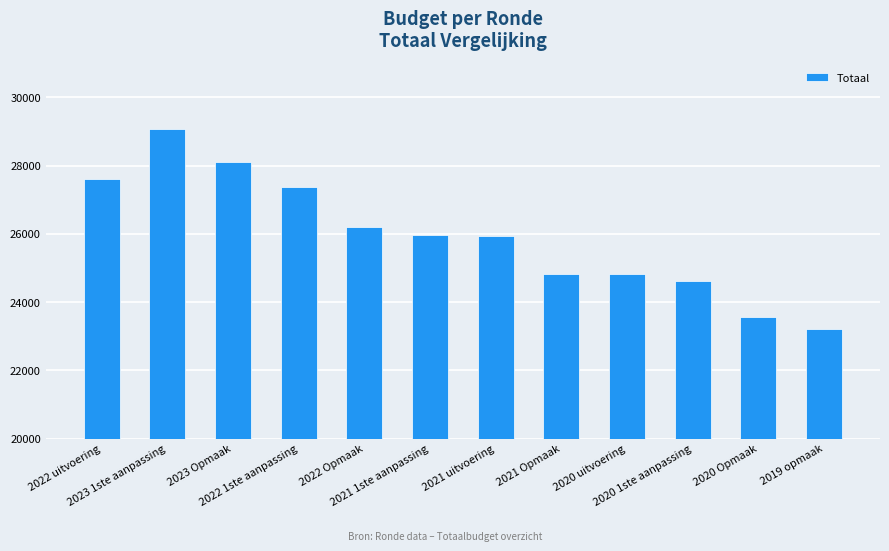

What is the label of the 10th bar from the left?

2020 1ste aanpassing